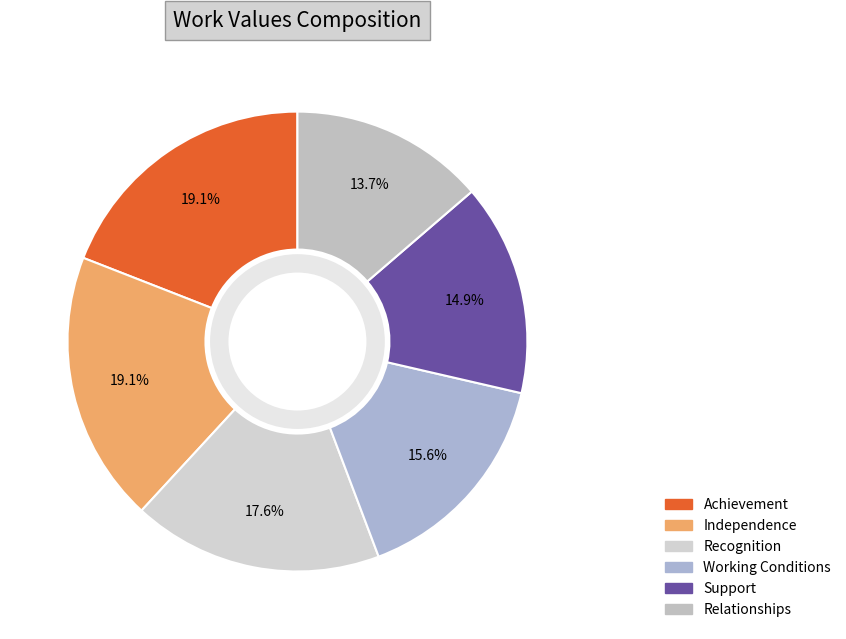

Which has a higher value, Recognition or Support?

Recognition